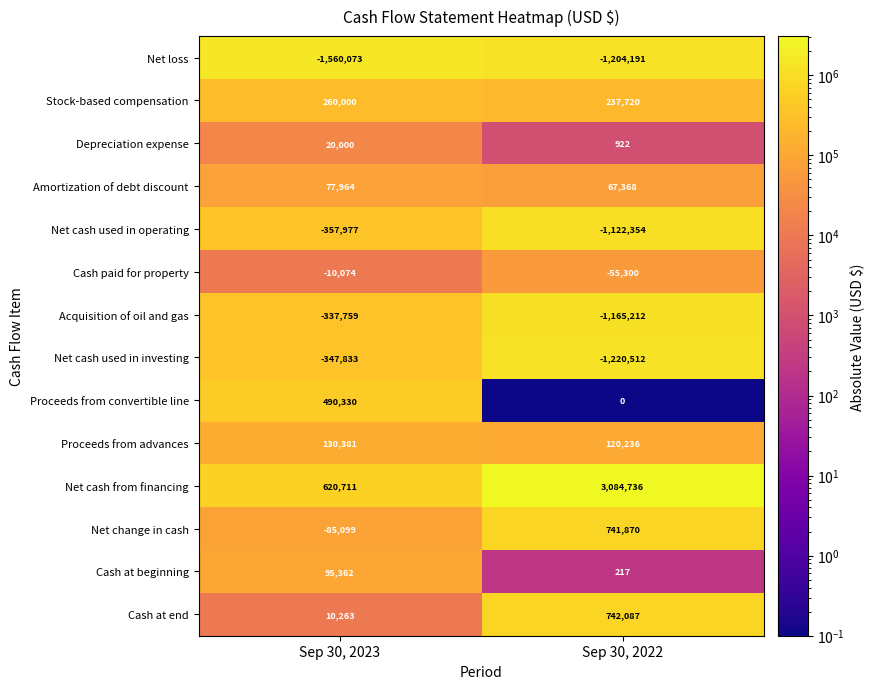

What is the average value of the Cash paid for property series?

-32687